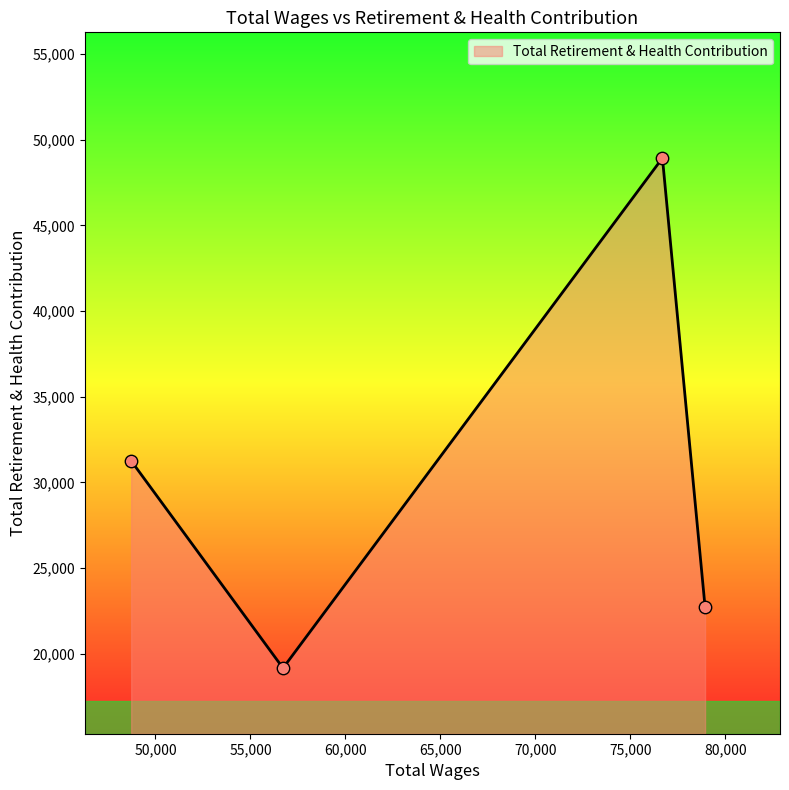

What is the greatest value displayed?

48932